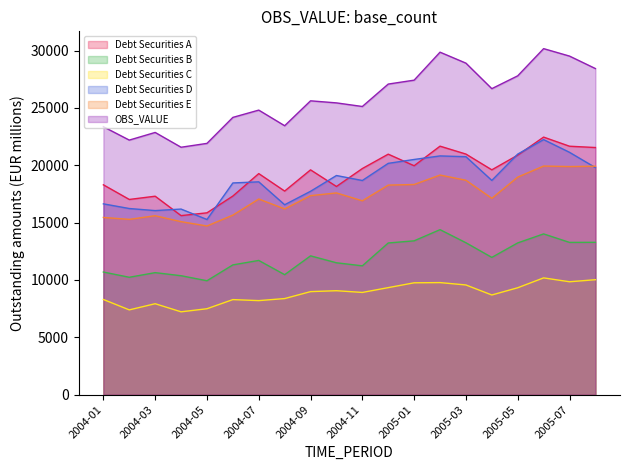

Which label corresponds to the largest value in the chart?

2005-06